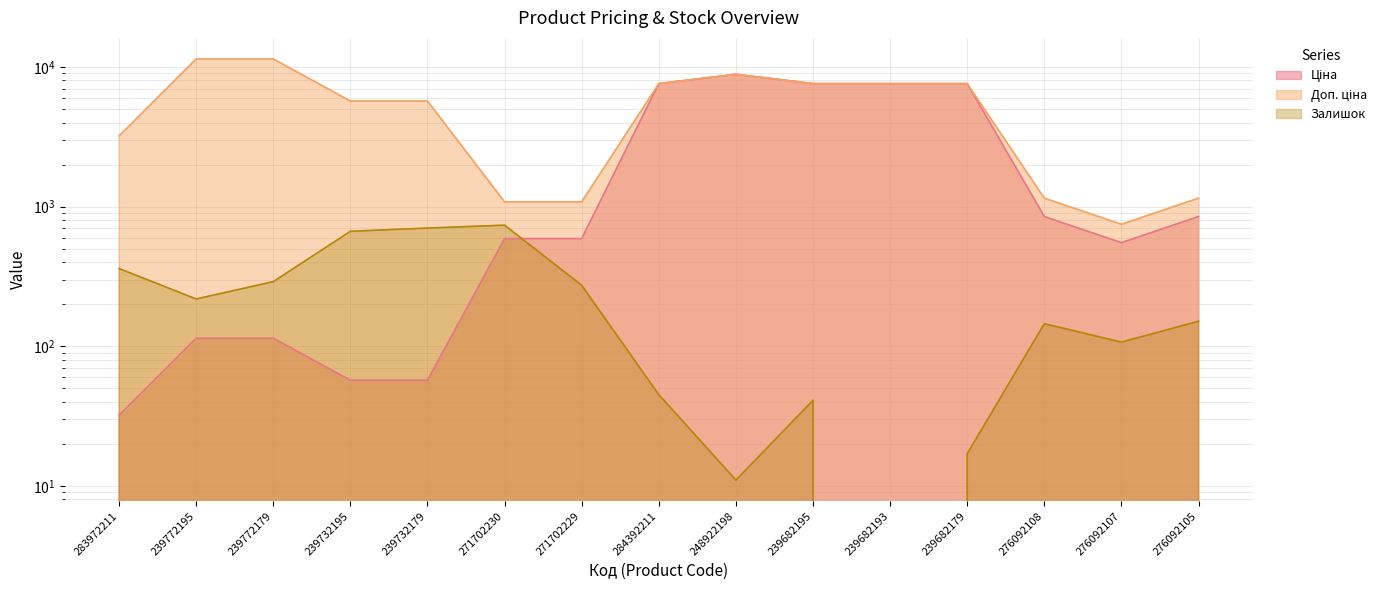

Which series has the largest range (max minus min)?

Доп. ціна